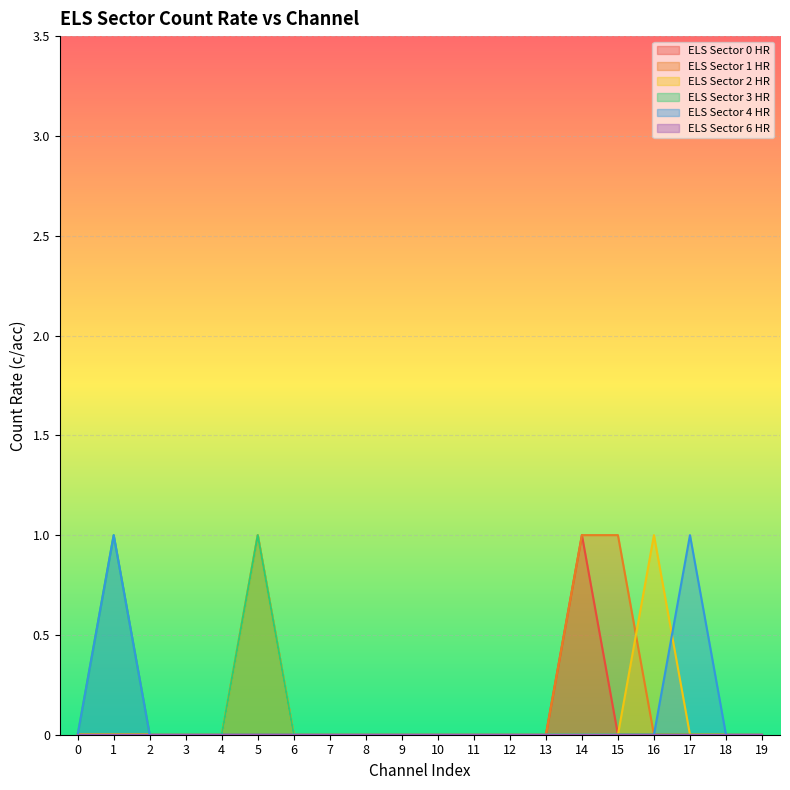

How many lines are shown in the chart?

6